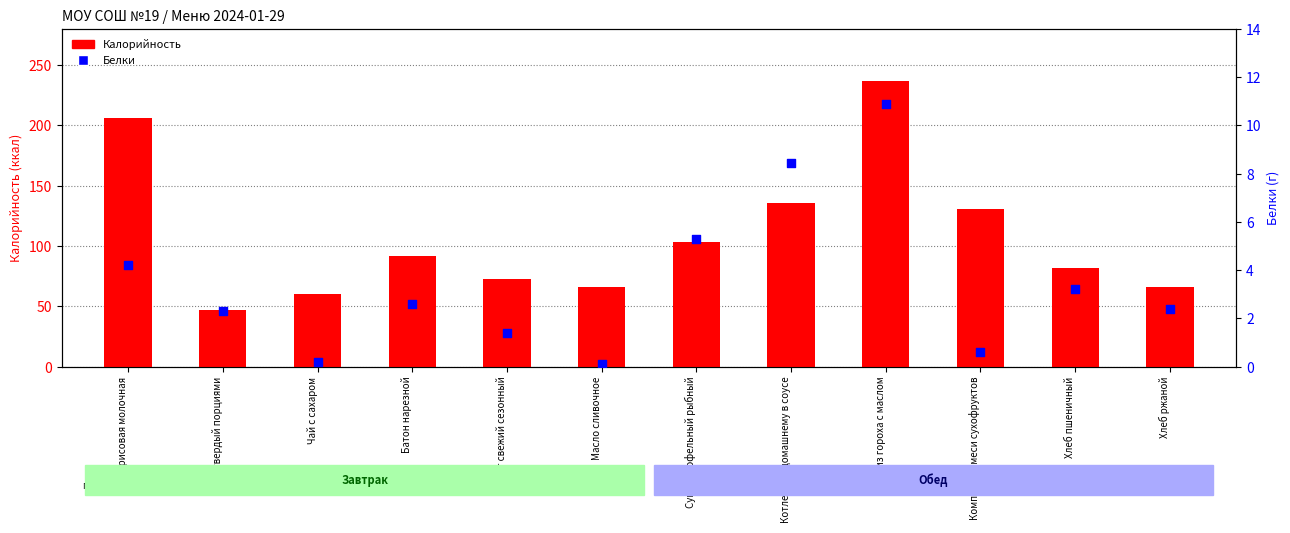

Which series contains the lowest Y value?

Белки